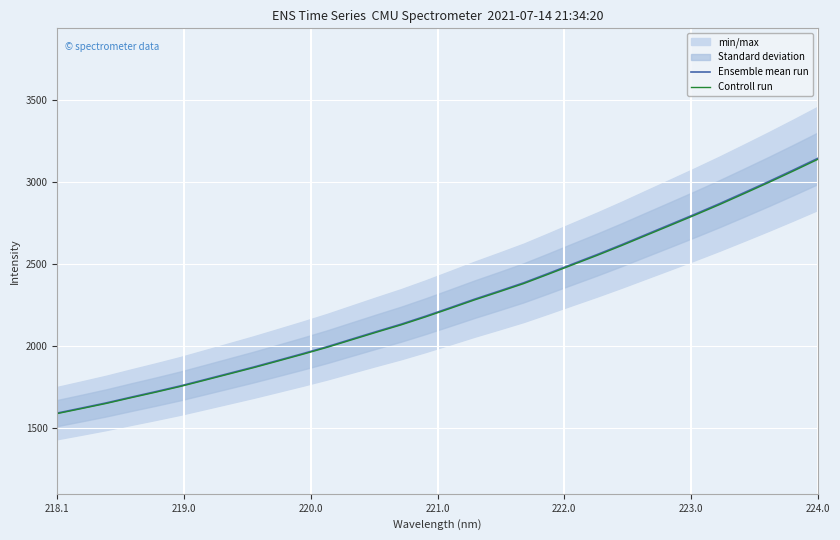

Reading left to right, what are all the values shown in this chart?

Ensemble mean run: 1593.2	1623.9	1655.3	1689.7	1723.3	1758.2	1796.4	1834.9	1873.5	1914.2	1955.2	1997.7	2043.7	2089.5	2134.2	2183.0	2234.5	2286.7	2336.0	2386.3	2443.1	2501.1	2558.6	2618.5	2680.7	2742.7	2805.1	2869.1	2935.8	3003.5	3073.2	3144.4
Controll run: 1590.0	1620.7	1651.9	1686.4	1719.9	1754.6	1792.8	1831.3	1869.7	1910.3	1951.3	1993.7	2039.6	2085.3	2129.9	2178.6	2230.0	2282.1	2331.3	2381.5	2438.2	2496.1	2553.5	2613.3	2675.4	2737.2	2799.5	2863.4	2930.0	2997.5	3067.0	3138.1